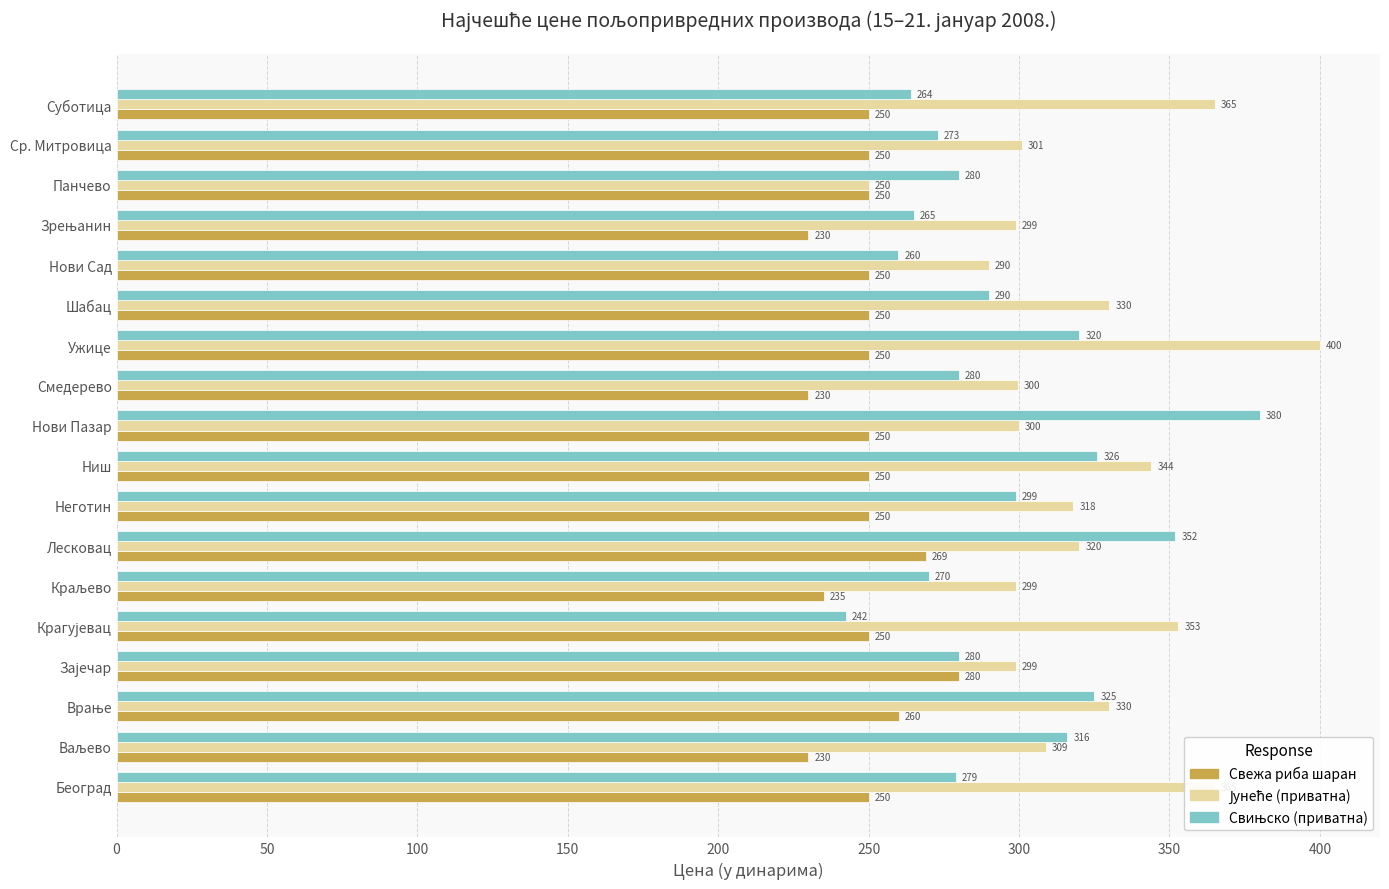

The value of Свежа риба шаран at Београд is 68.2. True or false?

False